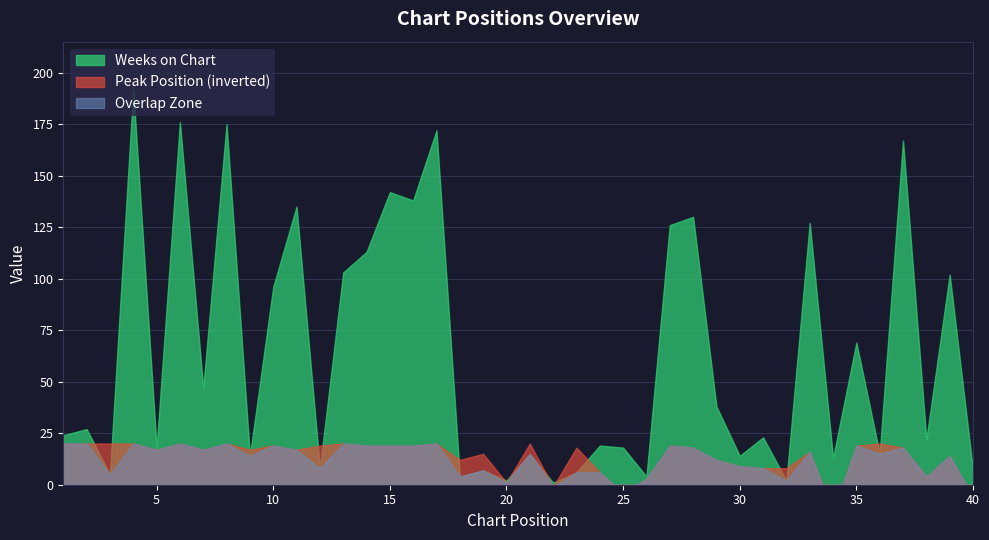

In Weeks on Chart, how many points are higher than both neighbors (excluding endpoints)?

16